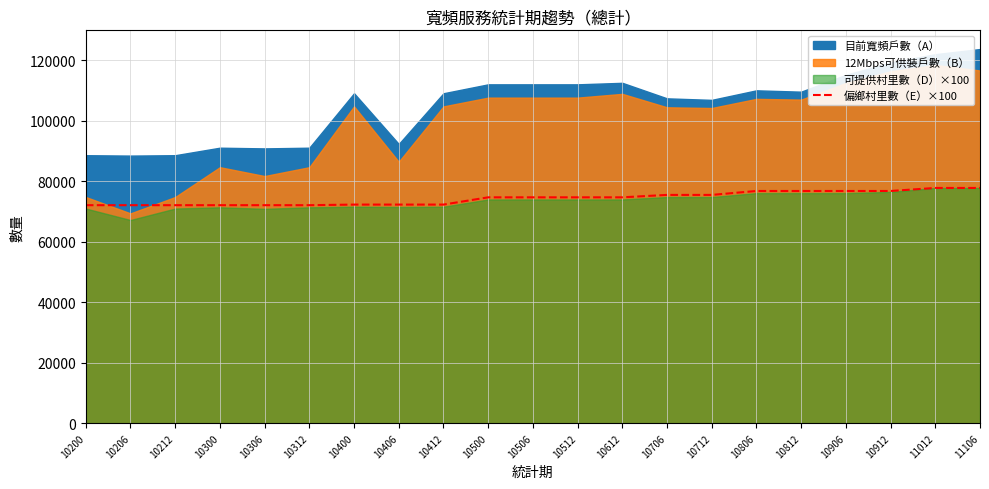

Read the value at 10506, to the nearest 100.

74700